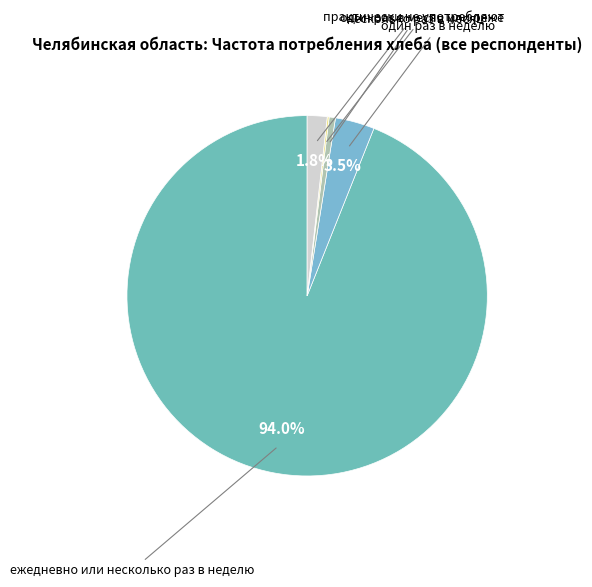

Count the number of slices in the pie.

6